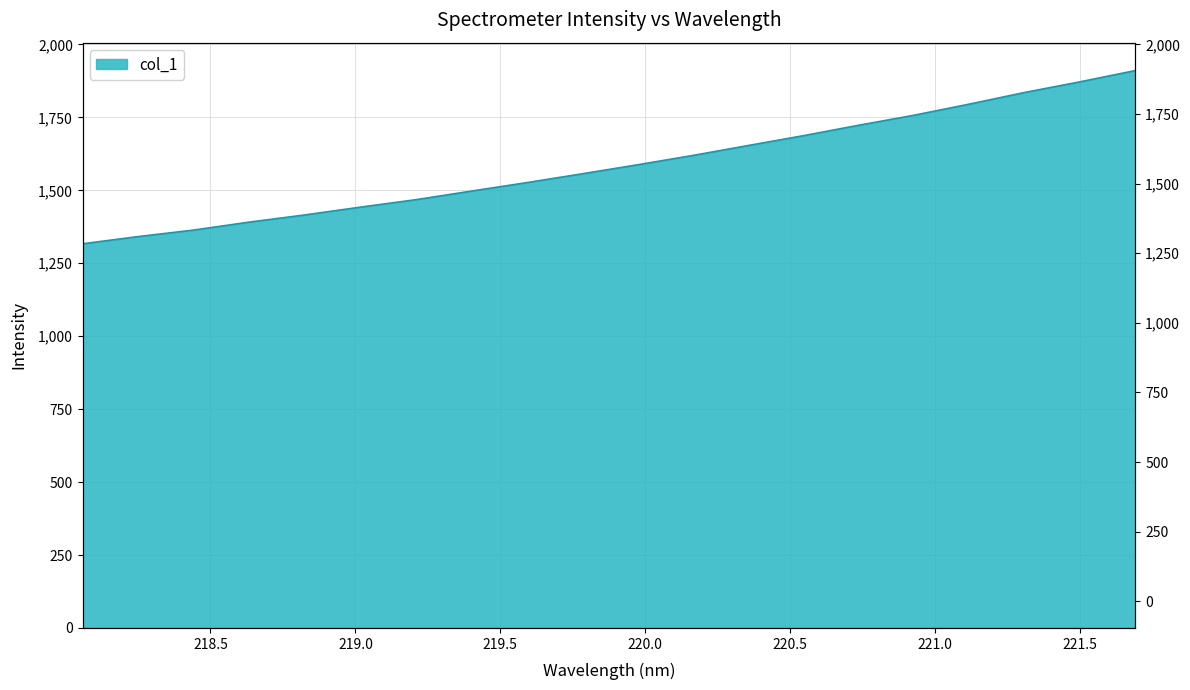

True or false: the data shows 1363.8 at 218.442.

True